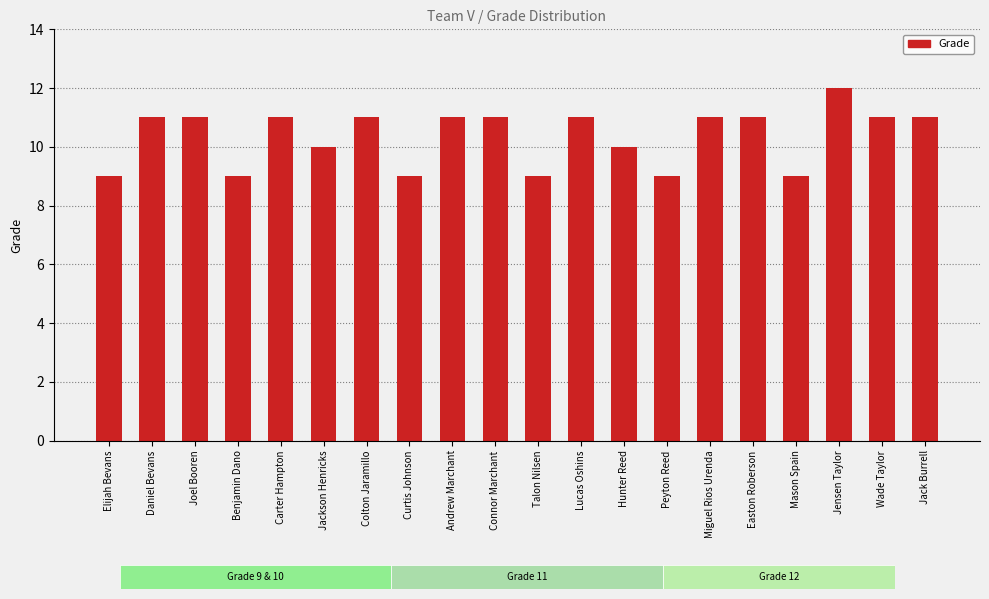

List the labels in order of value, smallest first.

Elijah Bevans, Benjamin Dano, Curtis Johnson, Talon Nilsen, Peyton Reed, Mason Spain, Jackson Henricks, Hunter Reed, Daniel Bevans, Joel Booren, Carter Hampton, Colton Jaramillo, Andrew Marchant, Connor Marchant, Lucas Oshins, Miguel Rios Urenda, Easton Roberson, Wade Taylor, Jack Burrell, Jensen Taylor